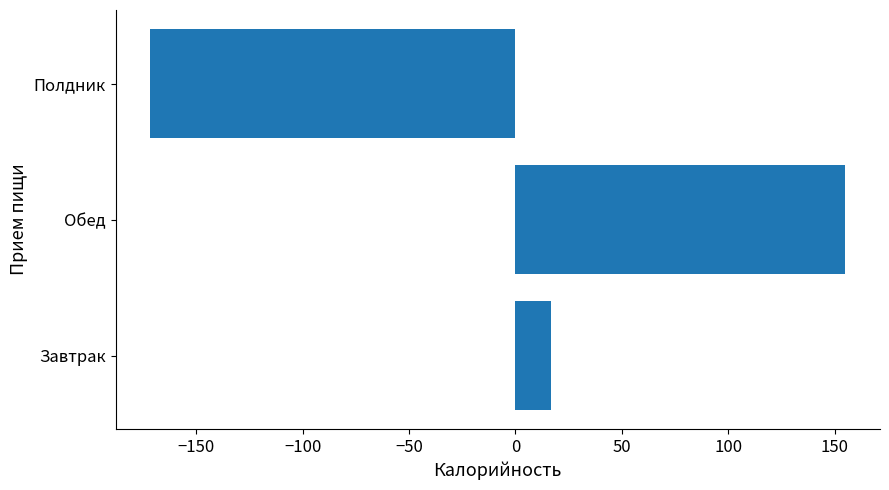

How many data points are less than 16?

1